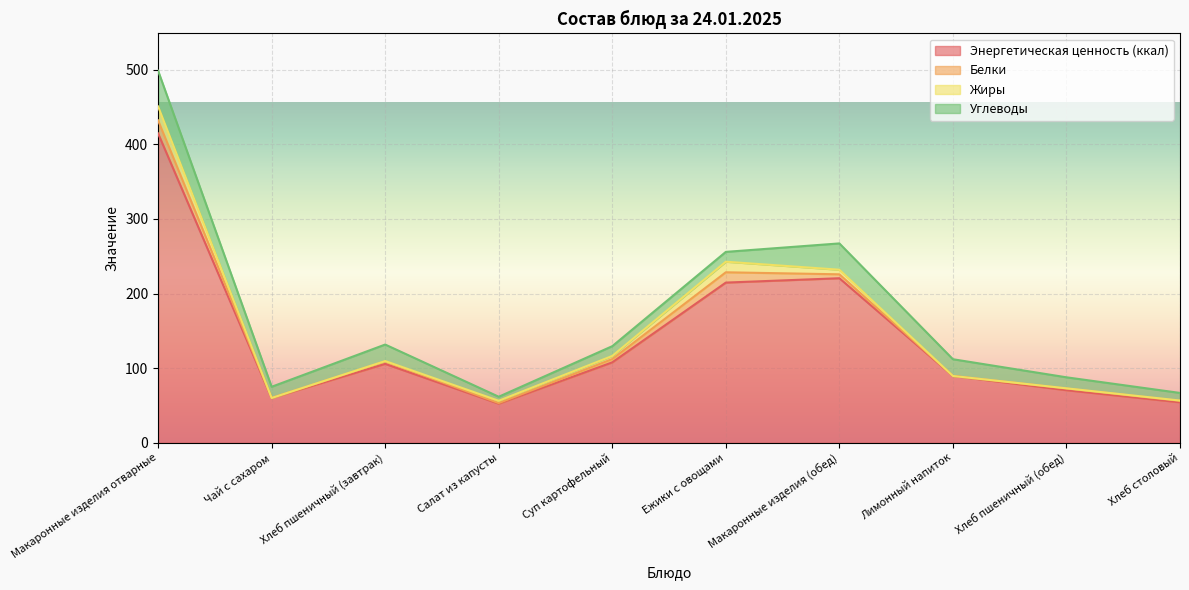

At which category does the chart reach its minimum across all series?

Лимонный напиток